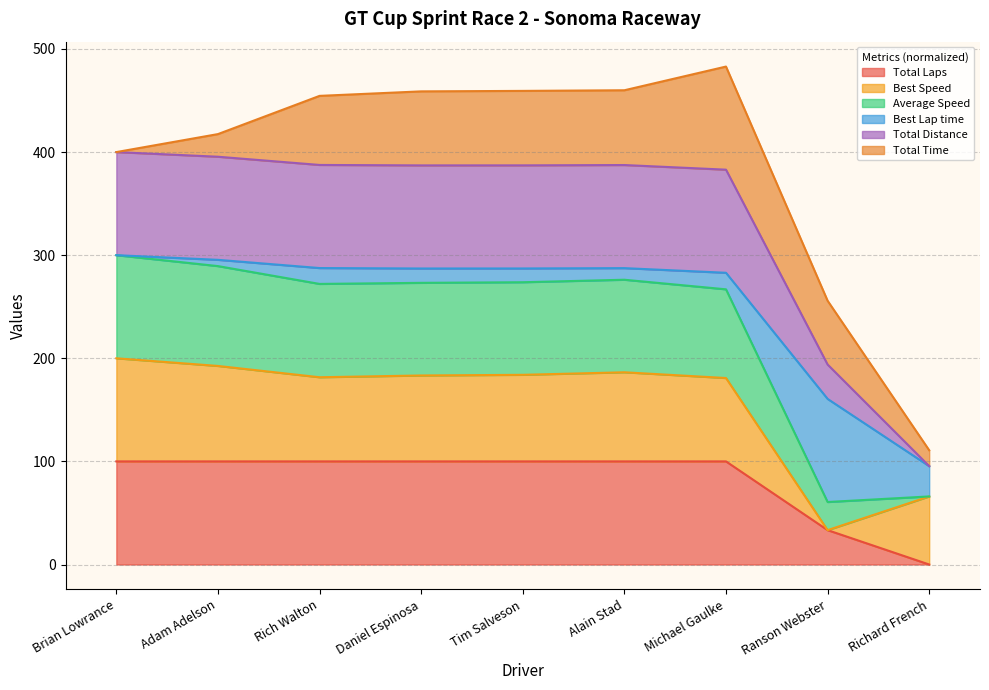

Which series has the largest total across all categories?

Total Distance